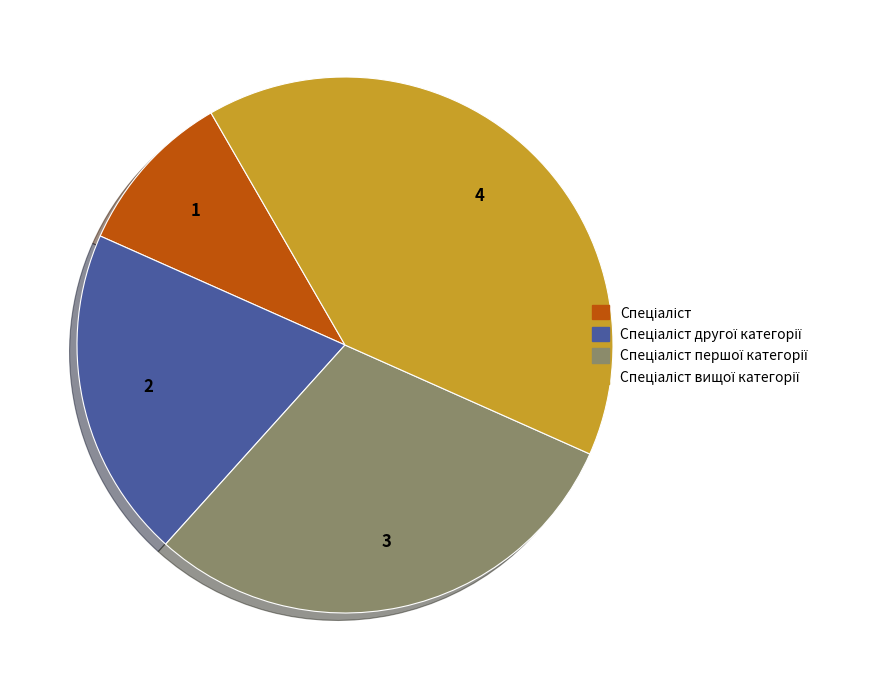

Is there a majority slice in this chart?

No